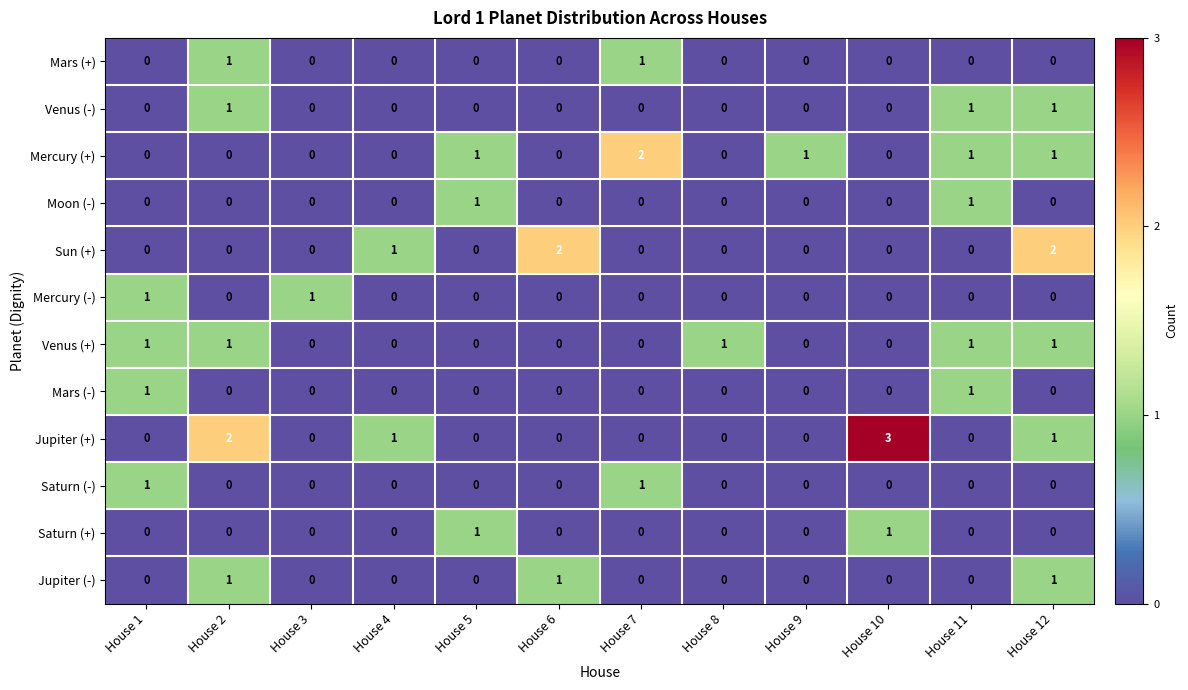

At which category does the chart reach its peak across all series?

House 10